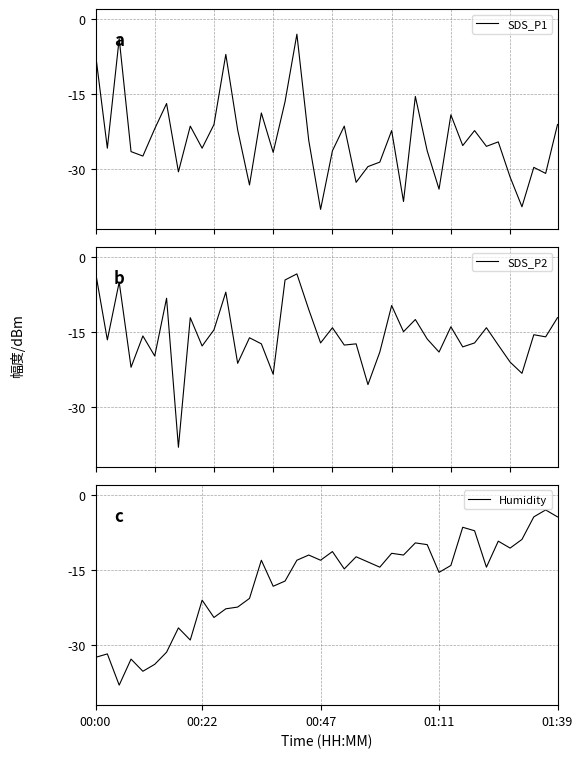

How many interior local valleys does the Humidity series have?

12